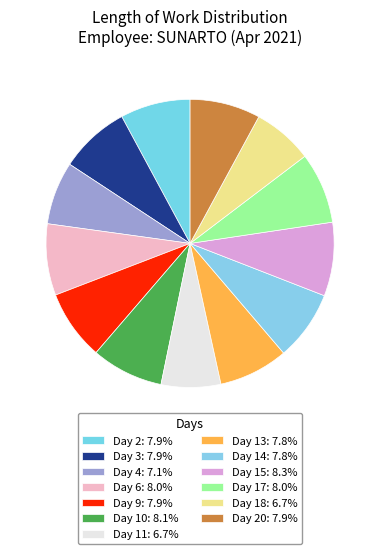

To the nearest percent, what is the difference between the largest and smallest slice percentages?

2%